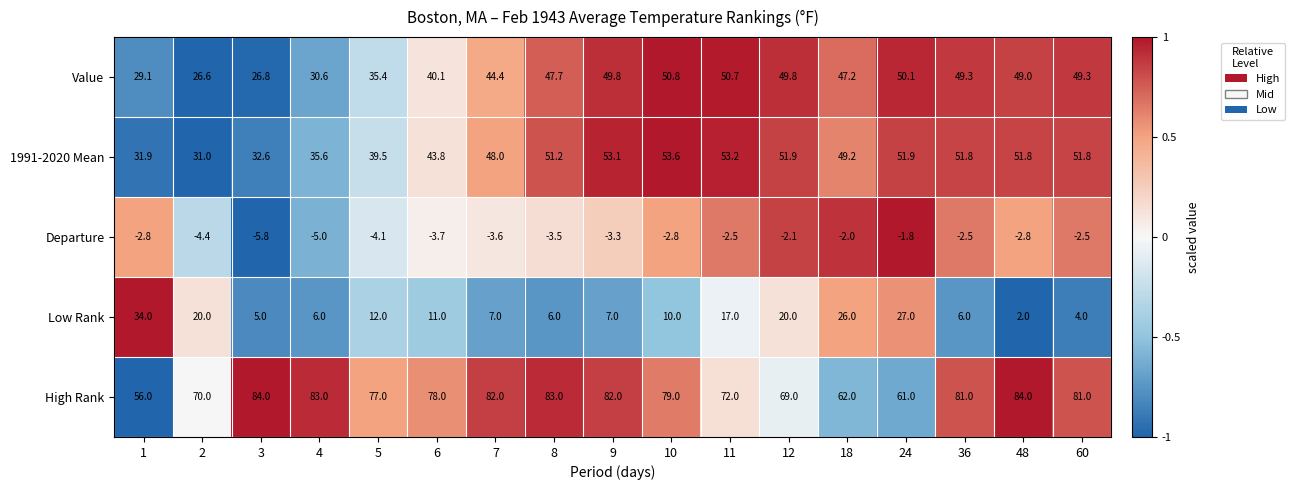

What is the difference between the highest and lowest values at 7?

85.6